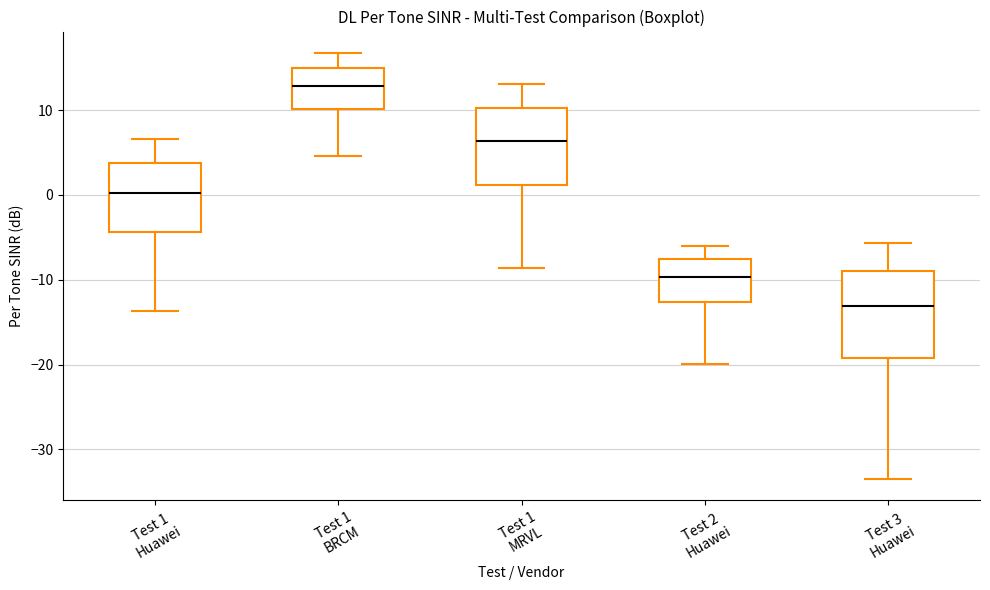

Reading left to right, transcribe this box plot: for each box, give where its median line is, the range the box spans, and where its two whiskers end, as read against the y-axis. The values are not printed on the chart, so give them approximately, as read against the axis.

Test 1 Huawei: median 0, box -4 to 4, whiskers -14 to 7
Test 1 BRCM: median 13, box 10 to 15, whiskers 5 to 17
Test 1 MRVL: median 6, box 1 to 10, whiskers -9 to 13
Test 2 Huawei: median -10, box -13 to -8, whiskers -20 to -6
Test 3 Huawei: median -13, box -19 to -9, whiskers -33 to -6